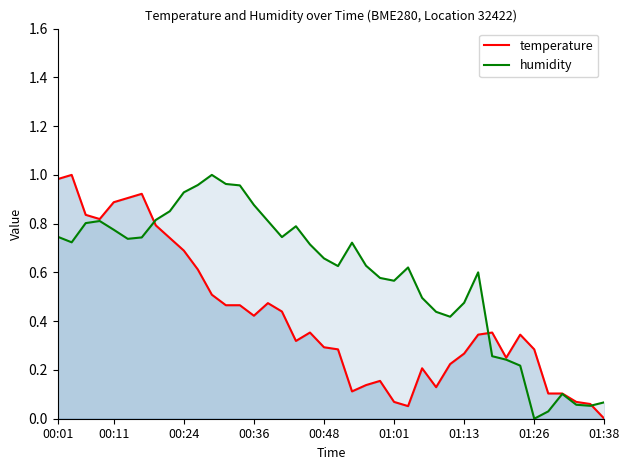

True or false: temperature has a value of 0.2 at 10.

False